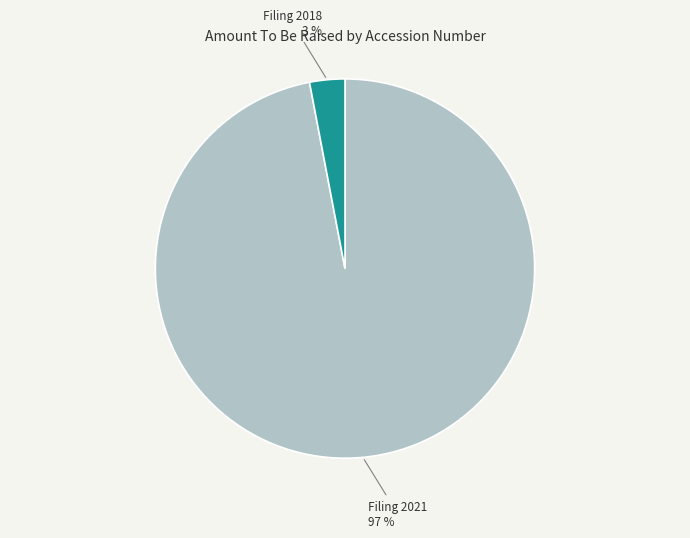

To the nearest percent, what is the average slice percentage?

50%